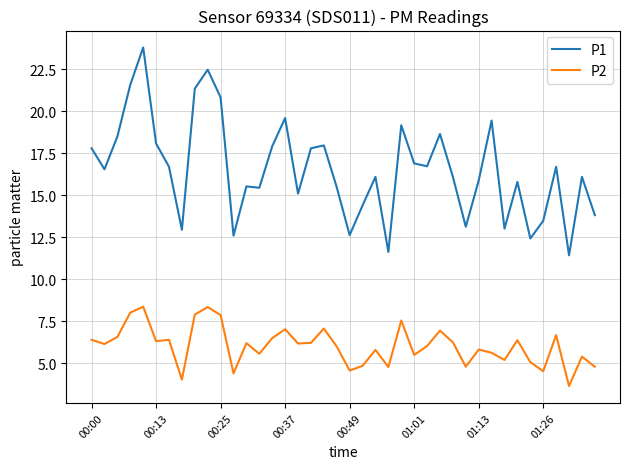

True or false: P2 and P1 cross at least once.

False